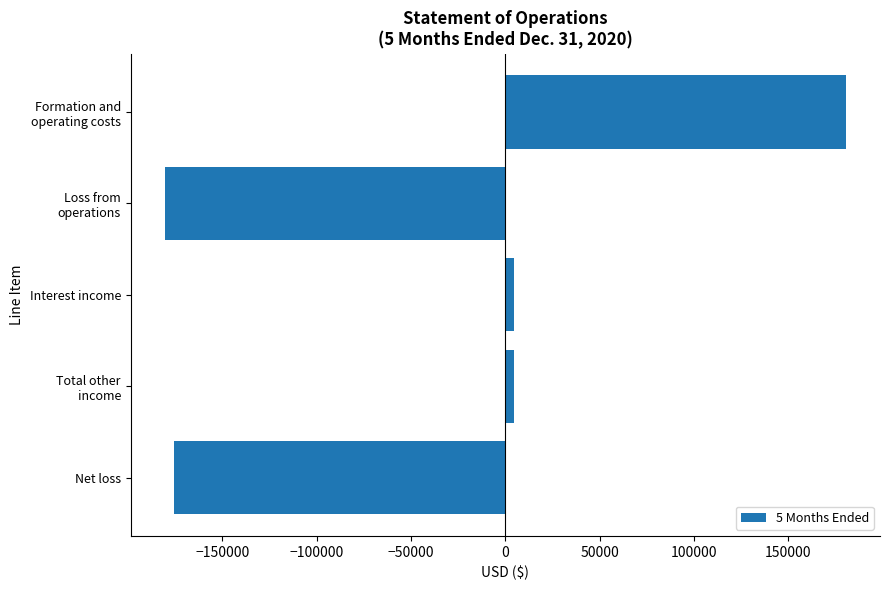

What is the difference between the maximum and minimum values?

360994